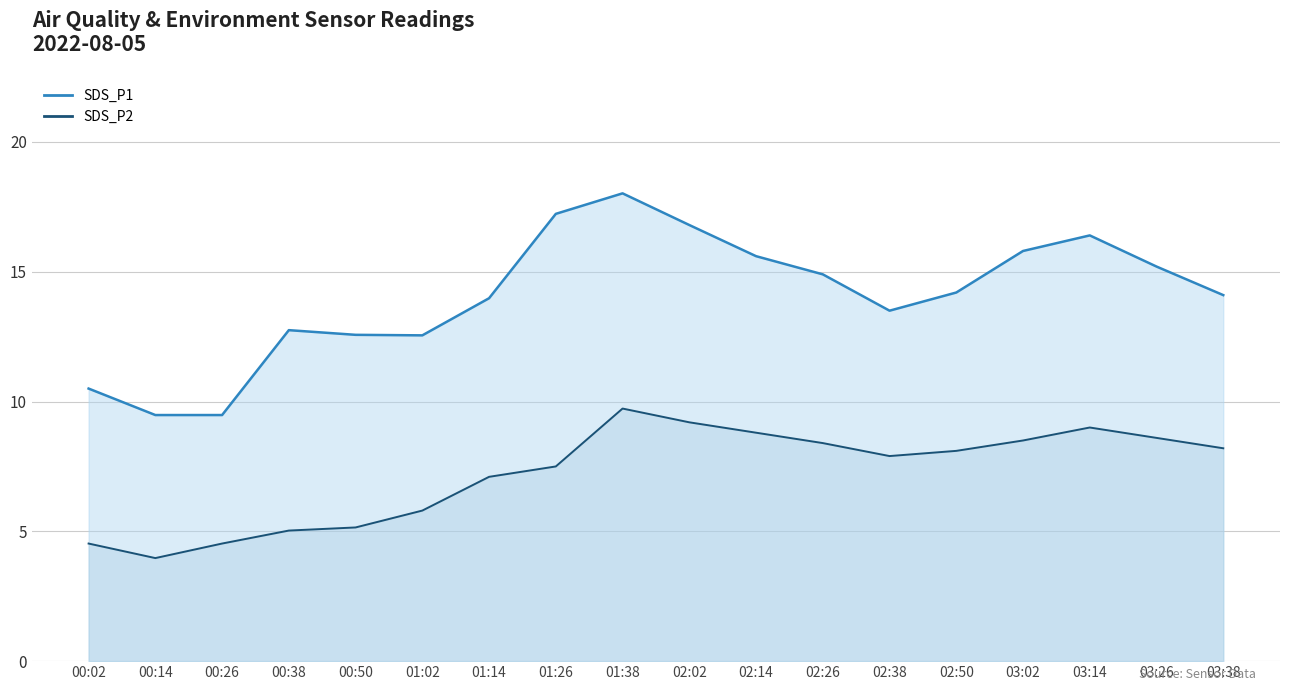

Reading left to right, what are all the values shown in this chart?

SDS_P1 line: 00:02=10.5	00:14=9.5	00:26=9.5	00:38=12.8	00:50=12.6	01:02=12.6	01:14=14.0	01:26=17.2	01:38=18.0	02:02=16.8	02:14=15.6	02:26=14.9	02:38=13.5	02:50=14.2	03:02=15.8	03:14=16.4	03:26=15.2	03:38=14.1
SDS_P2 line: 00:02=4.5	00:14=4.0	00:26=4.5	00:38=5.0	00:50=5.2	01:02=5.8	01:14=7.1	01:26=7.5	01:38=9.7	02:02=9.2	02:14=8.8	02:26=8.4	02:38=7.9	02:50=8.1	03:02=8.5	03:14=9.0	03:26=8.6	03:38=8.2